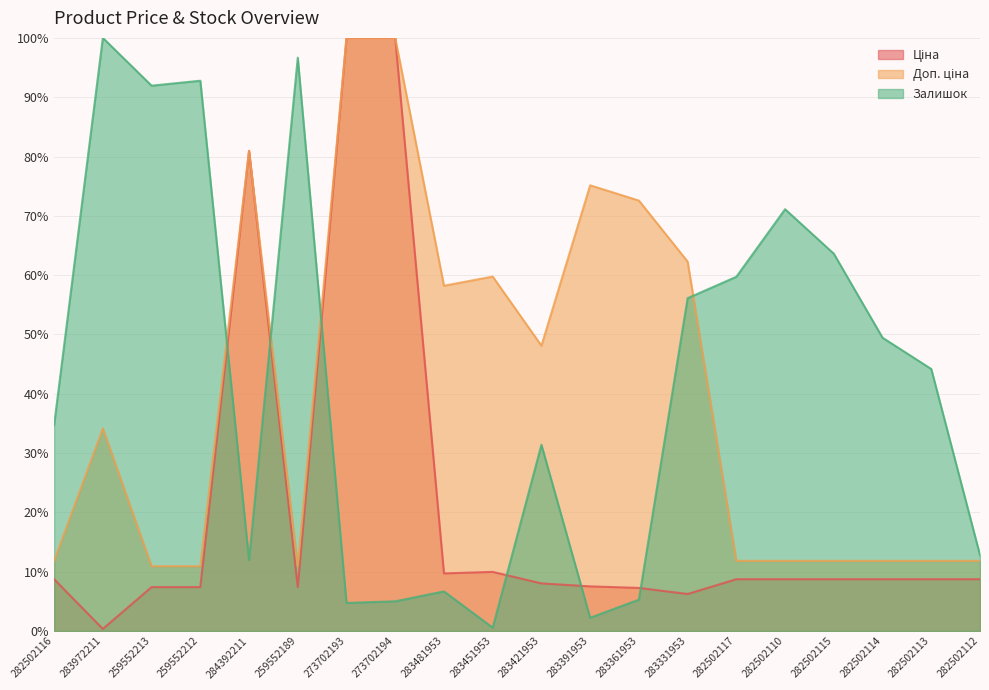

True or false: Доп. ціна and Ціна intersect in this chart.

False